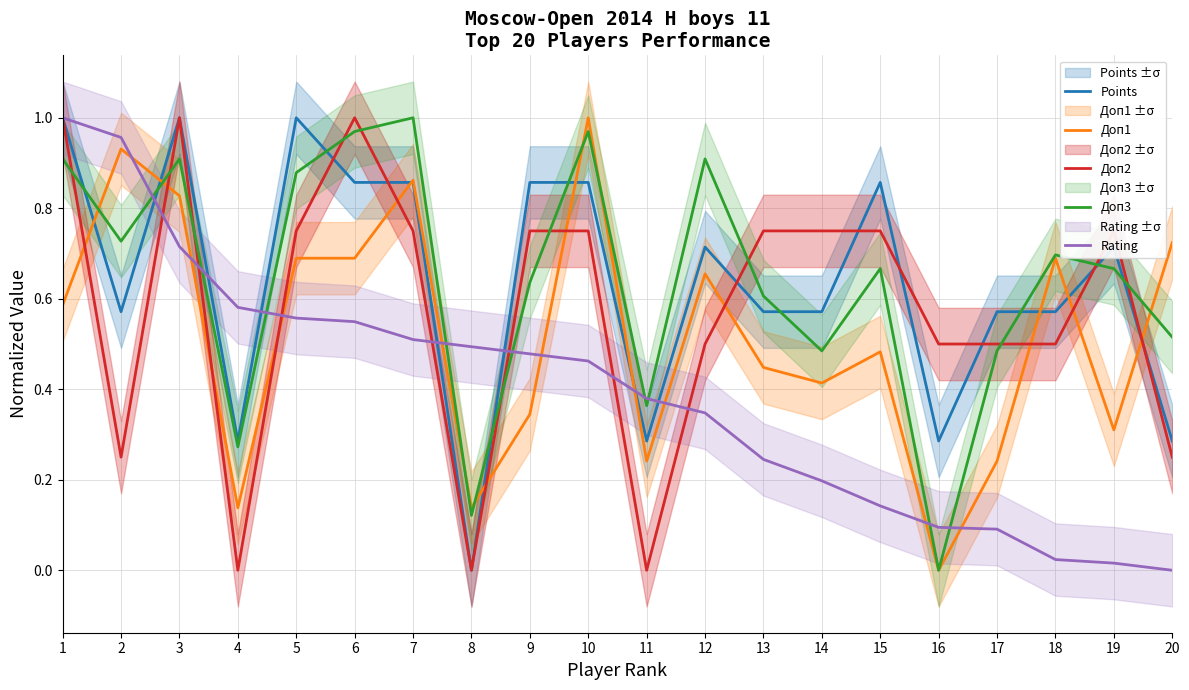

Which has a higher value, 4 or 17?

17